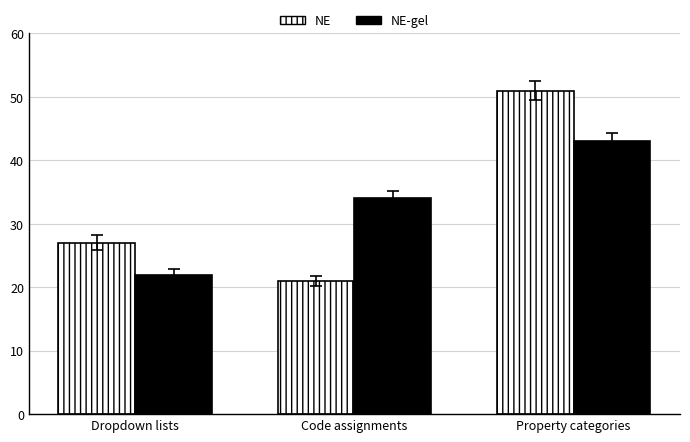

What is the sum of all NE-gel values?

99